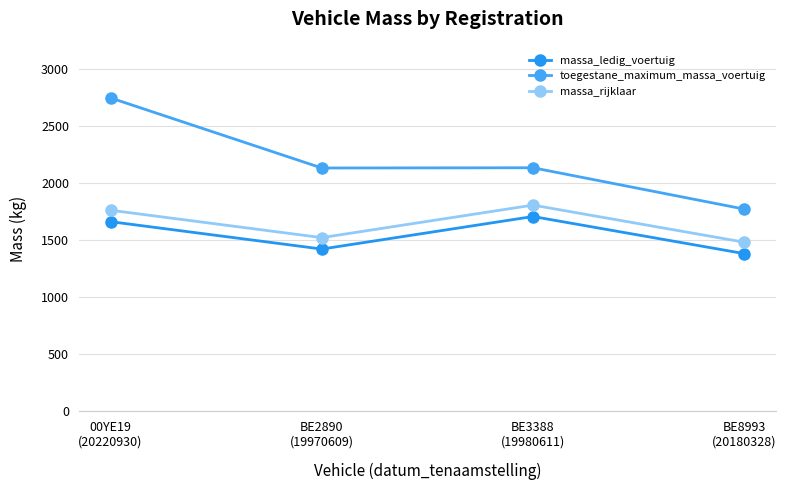

True or false: toegestane_maximum_massa_voertuig and massa_rijklaar intersect in this chart.

False